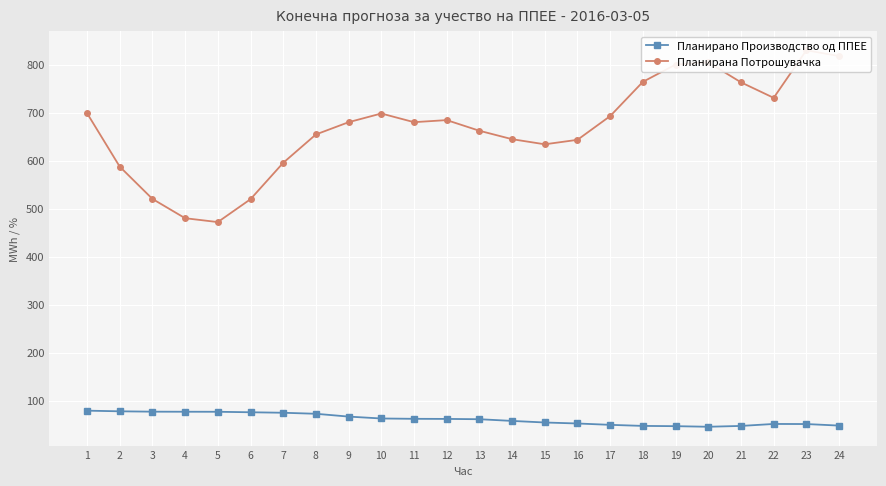

Reading left to right, extract all data points from this chart.

Планирано Производство од ППЕЕ: 1=79.1	2=77.7	3=77.0	4=76.8	5=76.8	6=75.7	7=74.7	8=72.6	9=66.7	10=62.8	11=62.1	12=61.9	13=61.3	14=57.7	15=54.4	16=52.4	17=49.5	18=47.3	19=46.8	20=45.5	21=47.3	22=51.4	23=51.2	24=48.0
Планирана Потрошувачка: 1=699.0	2=587.6	3=520.3	4=480.1	5=472.0	6=519.7	7=595.5	8=654.6	9=680.2	10=698.3	11=680.2	12=684.5	13=662.3	14=644.8	15=634.1	16=643.5	17=692.9	18=764.3	19=800.2	20=804.9	21=763.3	22=730.9	23=830.0	24=817.9